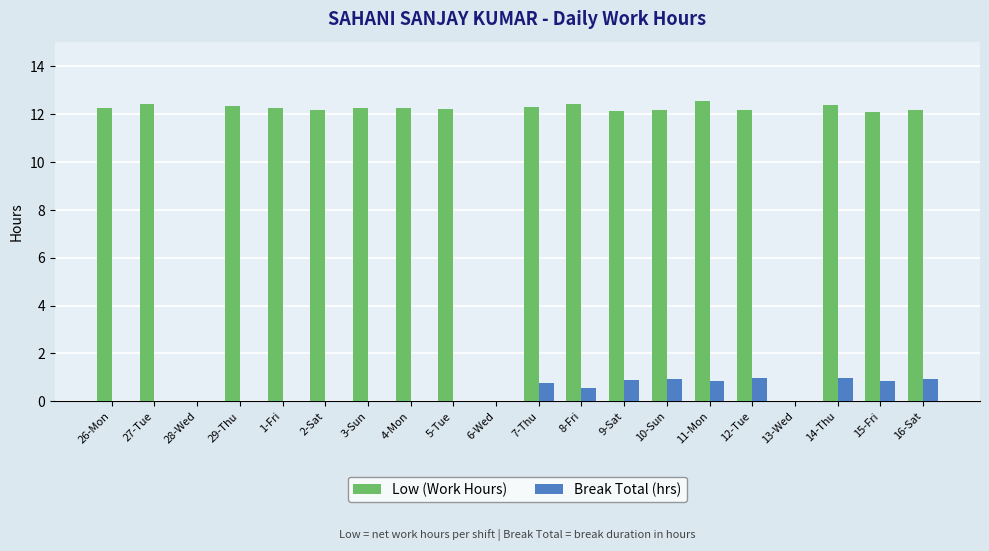

How many data points does each series have?

20